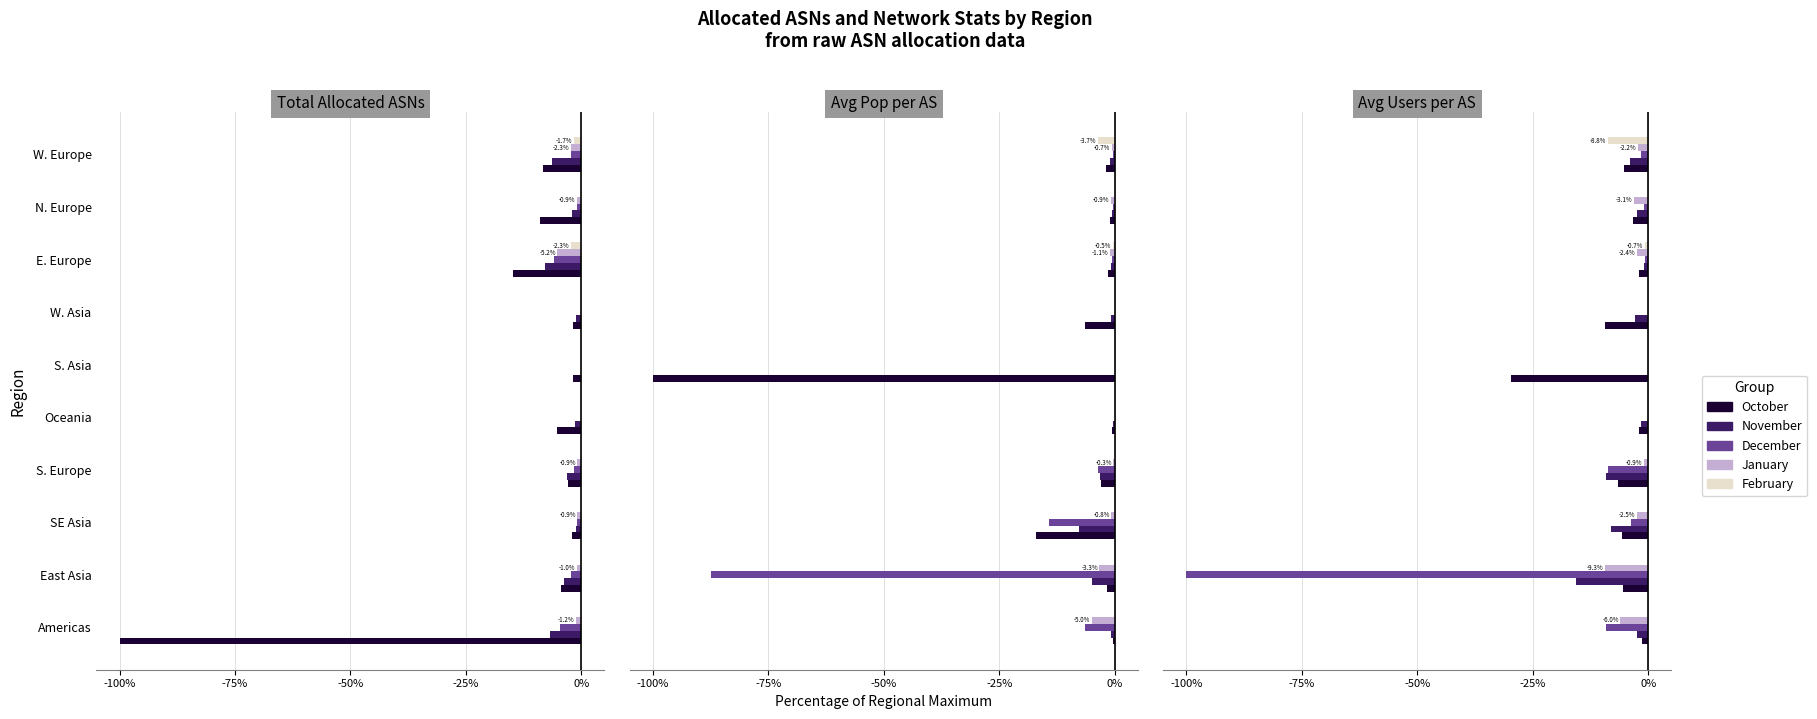

How many values in December are below zero?

7